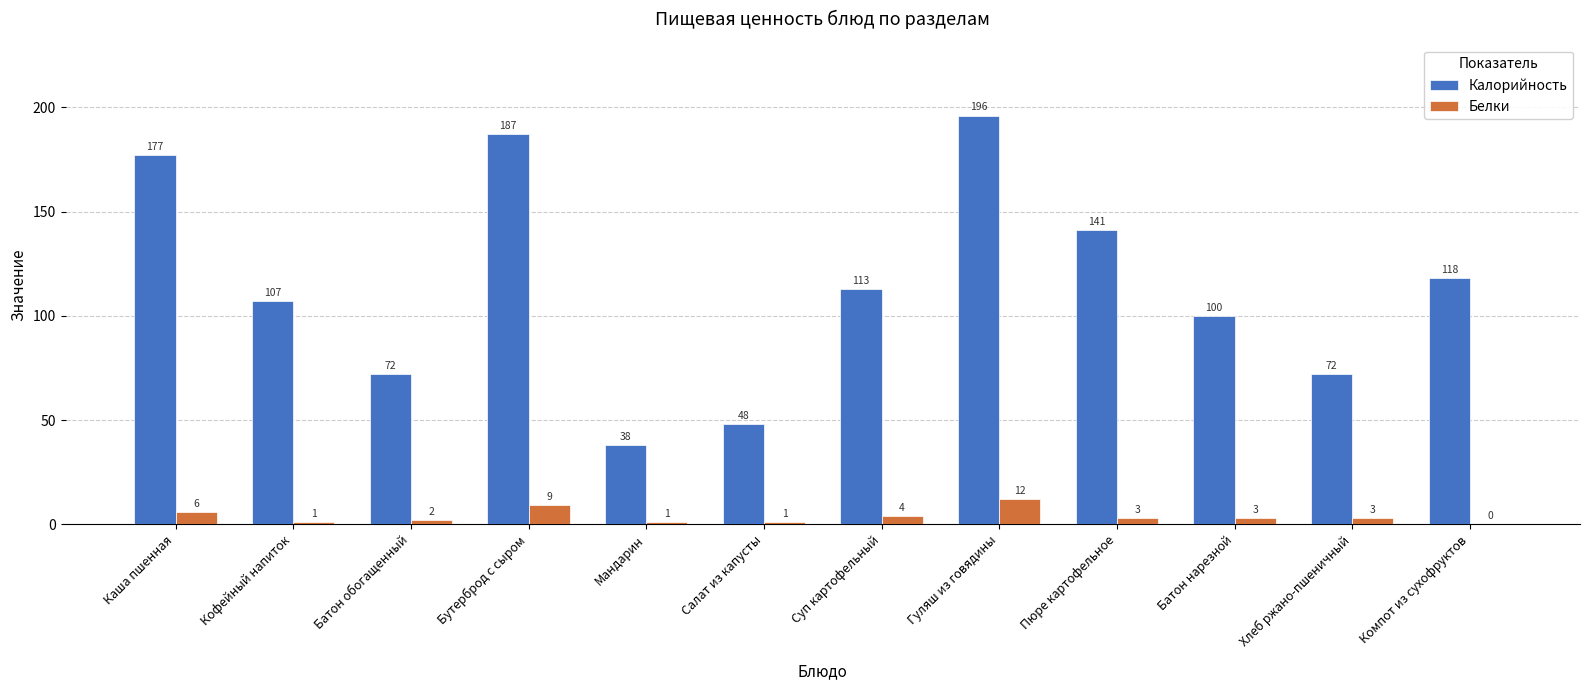

What value does the Калорийность series have at Кофейный напиток, to the nearest 50?

100